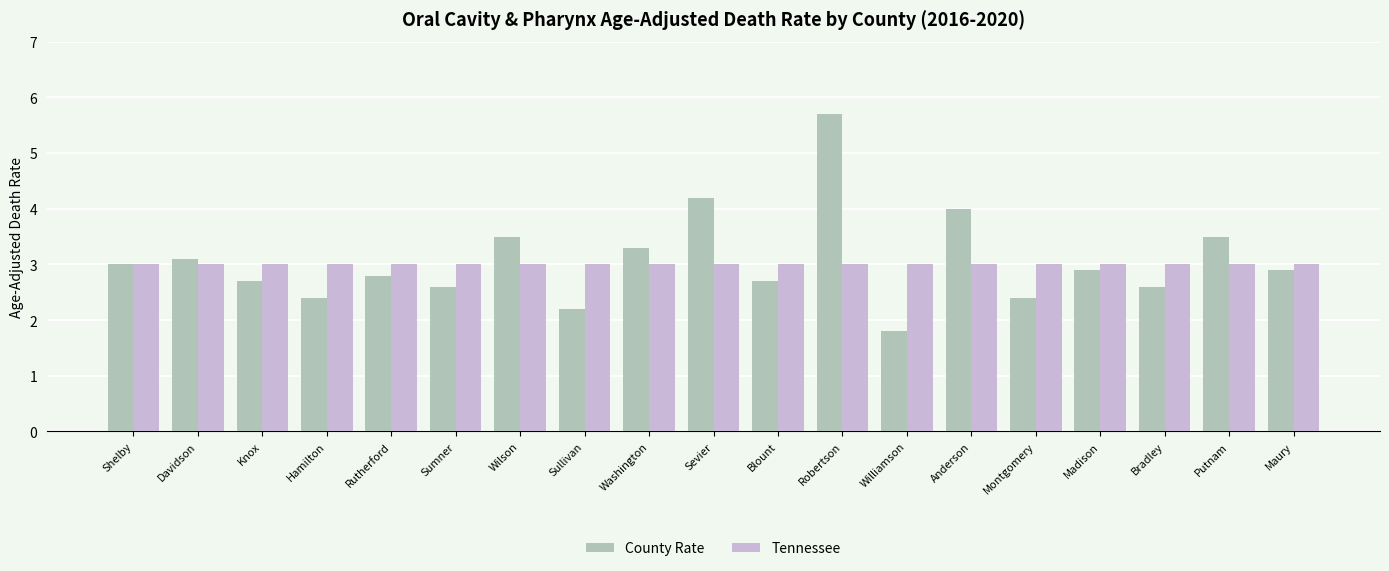

At which category does the chart reach its minimum across all series?

Williamson